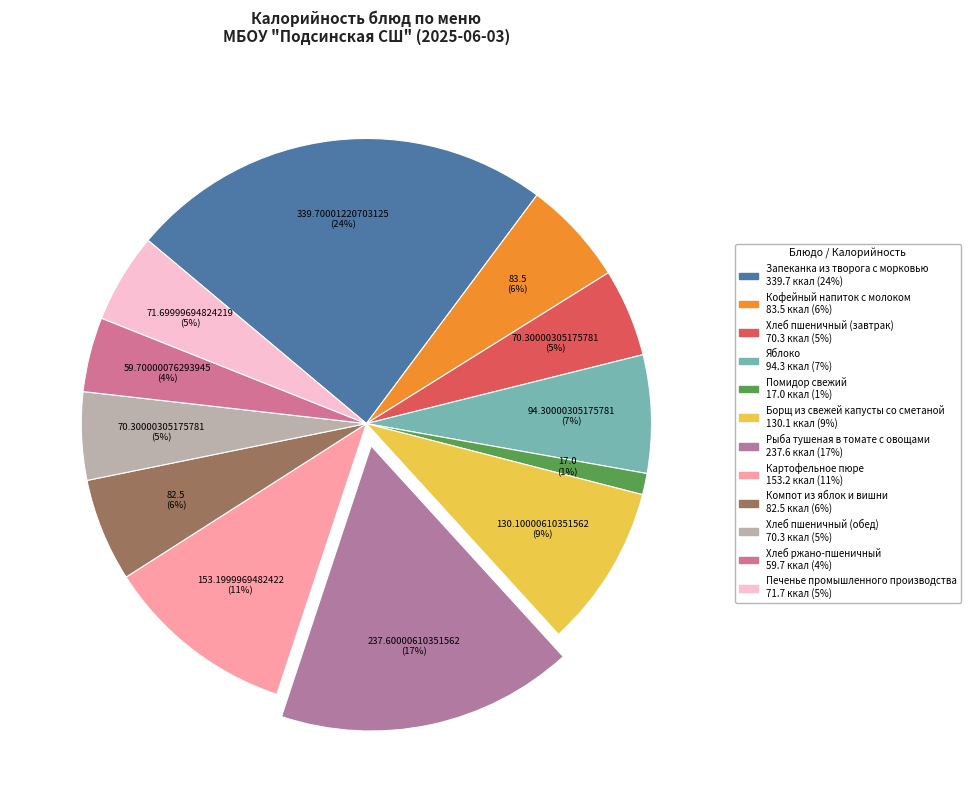

To the nearest percent, what is the difference between the Яблоко and Кофейный напиток с молоком slice percentages?

1%